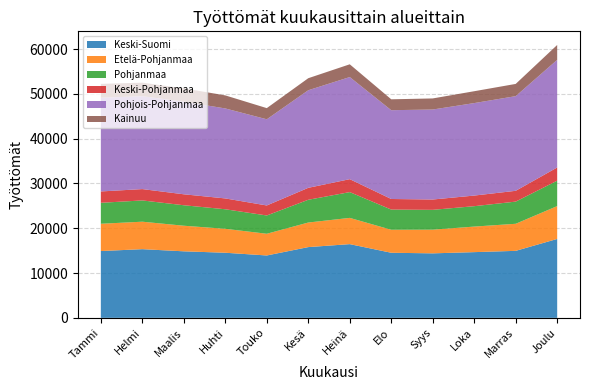

Reading right to left, extract all data points from this chart.

Keski-Suomi: Joulu=17617	Marras=14960	Loka=14673	Syys=14402	Elo=14533	Heinä=16459	Kesä=15796	Touko=13928	Huhti=14536	Maalis=14855	Helmi=15334	Tammi=14917
Etelä-Pohjanmaa: Joulu=7336	Marras=6044	Loka=5705	Syys=5286	Elo=5136	Heinä=5862	Kesä=5489	Touko=4847	Huhti=5346	Maalis=5714	Helmi=6136	Tammi=6092
Pohjanmaa: Joulu=5675	Marras=4951	Loka=4555	Syys=4428	Elo=4508	Heinä=5756	Kesä=5080	Touko=4082	Huhti=4364	Maalis=4574	Helmi=4747	Tammi=4680
Keski-Pohjanmaa: Joulu=2946	Marras=2412	Loka=2371	Syys=2307	Elo=2364	Heinä=2889	Kesä=2668	Touko=2237	Huhti=2419	Maalis=2446	Helmi=2533	Tammi=2535
Pohjois-Pohjanmaa: Joulu=24037	Marras=21138	Loka=20651	Syys=20096	Elo=19826	Heinä=22803	Kesä=21789	Touko=19244	Huhti=20093	Maalis=20687	Helmi=20746	Tammi=20928
Kainuu: Joulu=3320	Marras=2730	Loka=2649	Syys=2476	Elo=2433	Heinä=2847	Kesä=2689	Touko=2492	Huhti=2915	Maalis=2968	Helmi=3022	Tammi=3091